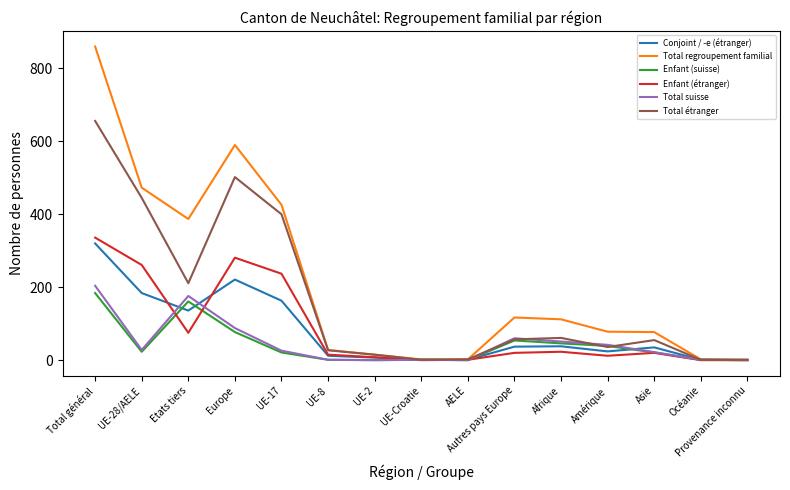

What is the maximum value for Total regroupement familial?

860